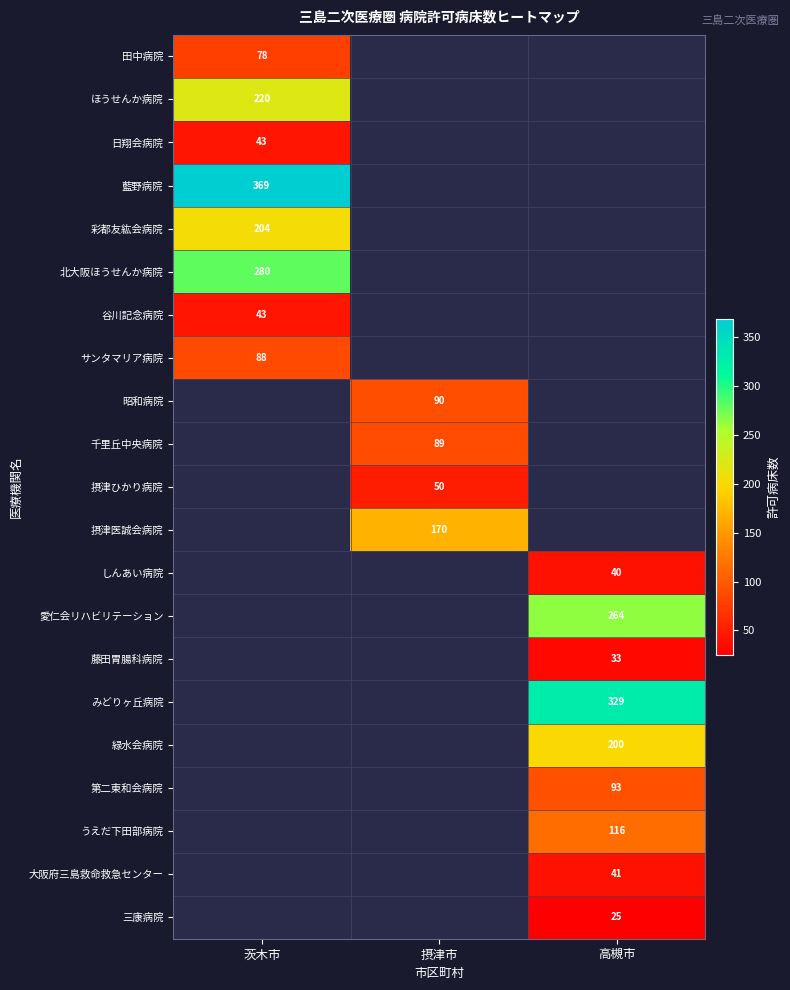

Is it true that 日翔会病院 equals 43 at 茨木市?

True